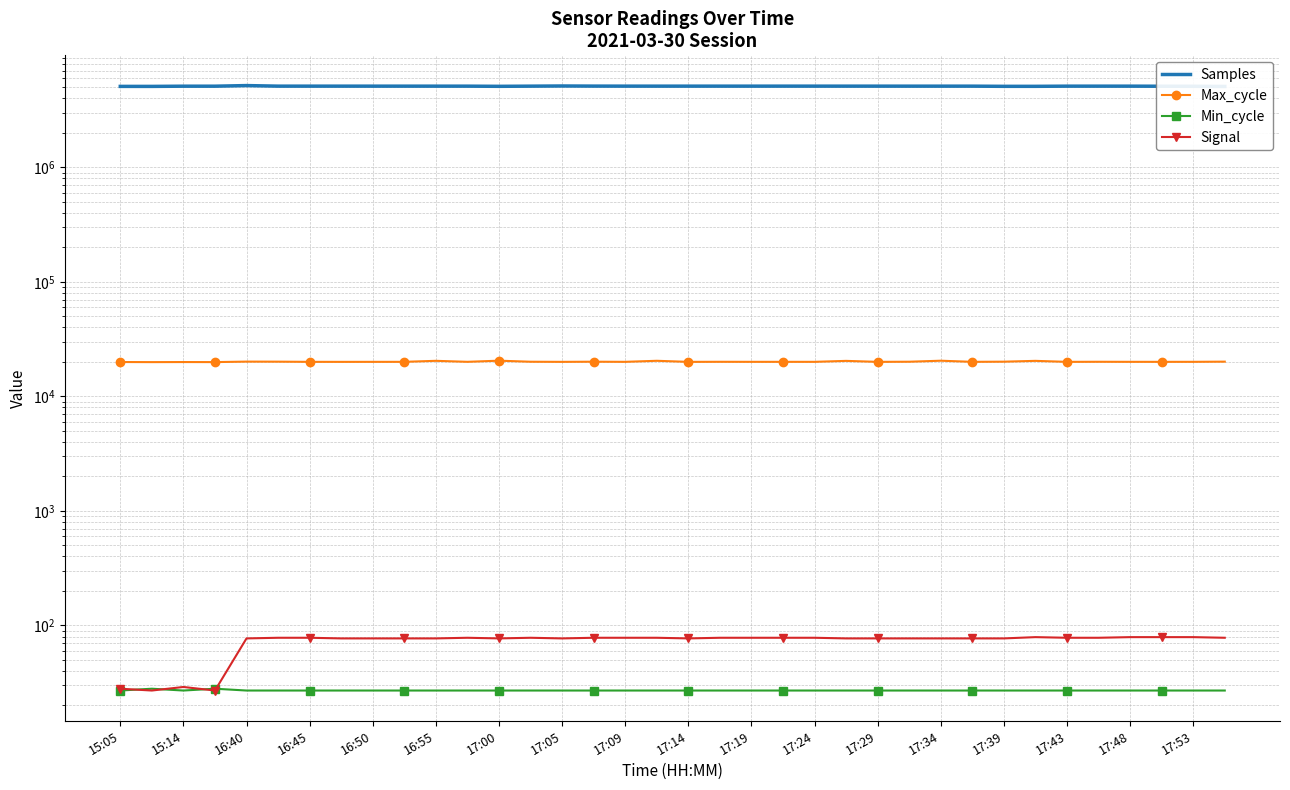

How many lines are shown in the chart?

4